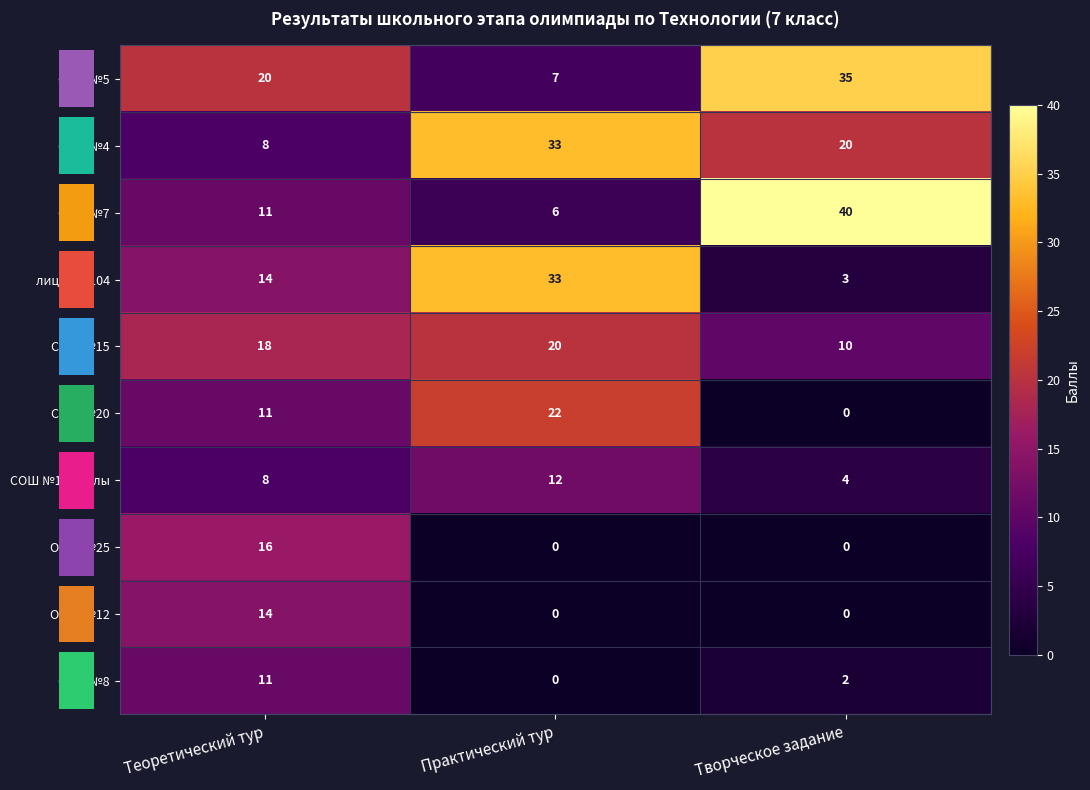

True or false: СОШ №8 has a value of 5 at Теоретический тур.

False